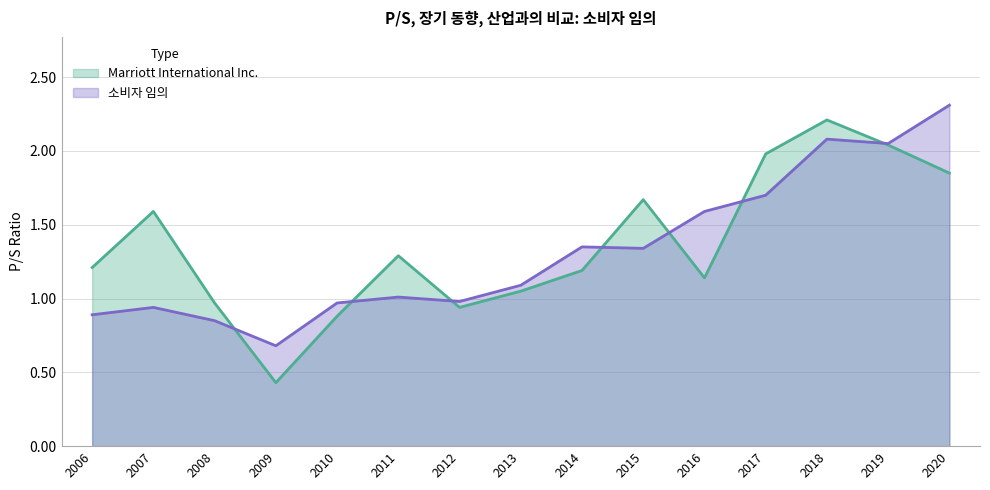

What is the sum of the 소비자 임의 values at 2011 and 2009?

1.7